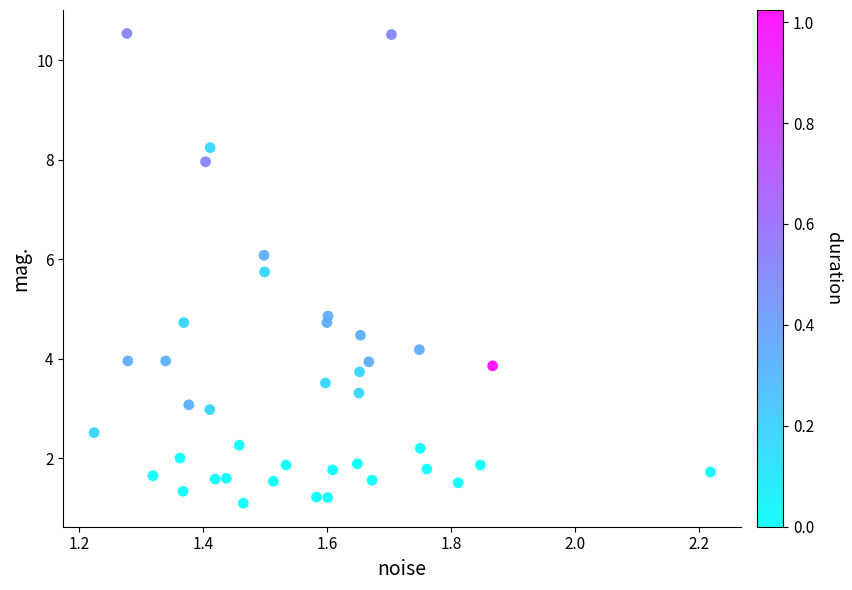

What Y value in the scatter plot is closest to 5?

4.9